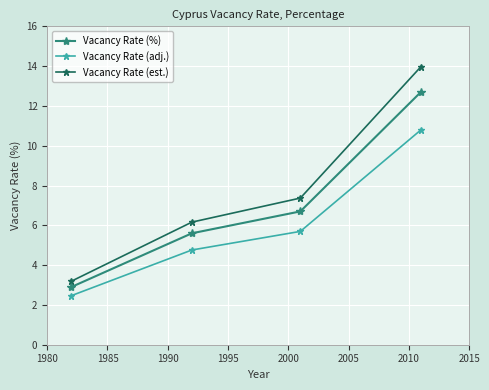

How many categories are shown in the chart?

4